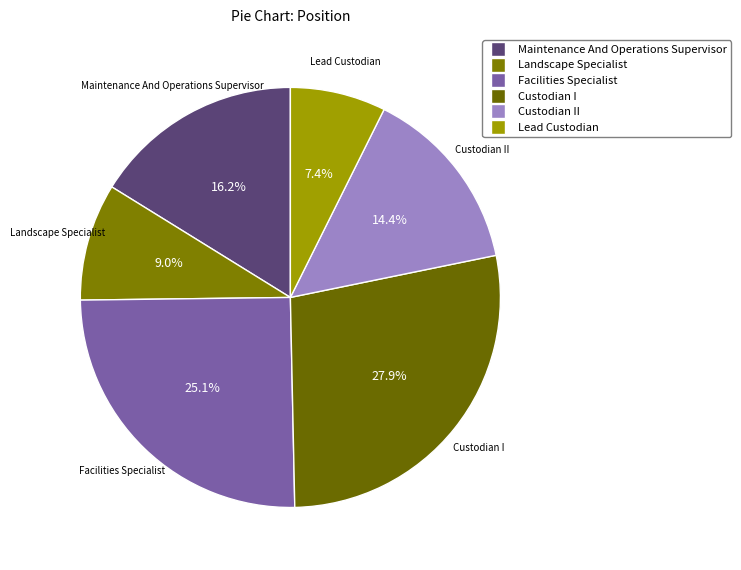

What is the total percentage of Custodian I and Custodian II?

42.3%